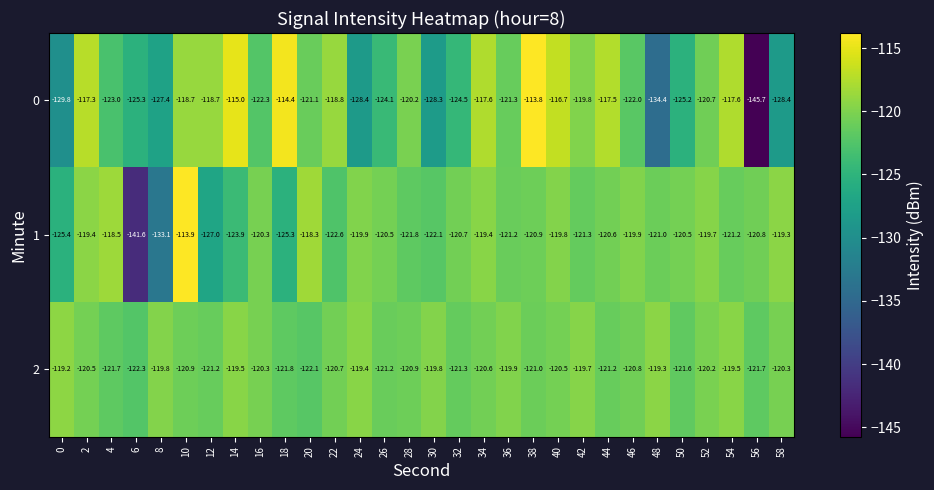

What value does the 0 series have at 56?

-145.7